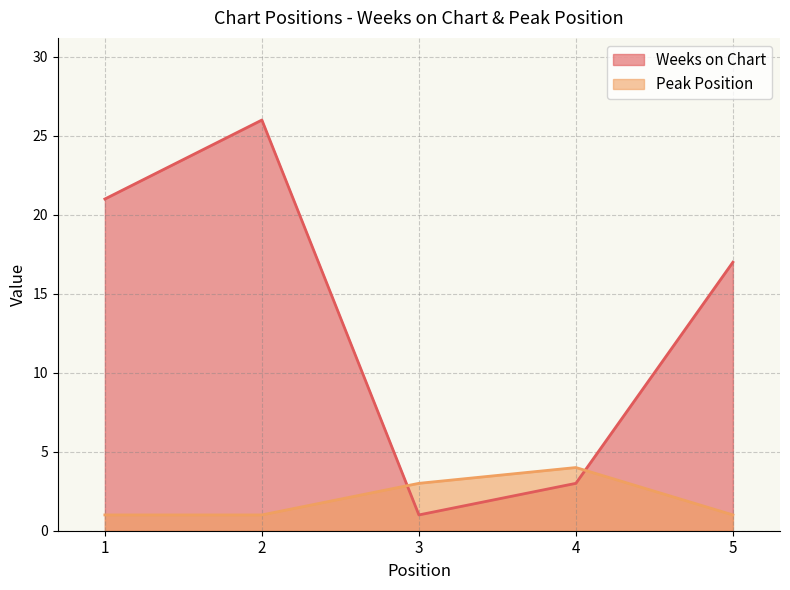

Between 2 and 3, which series saw the biggest shift?

Weeks on Chart